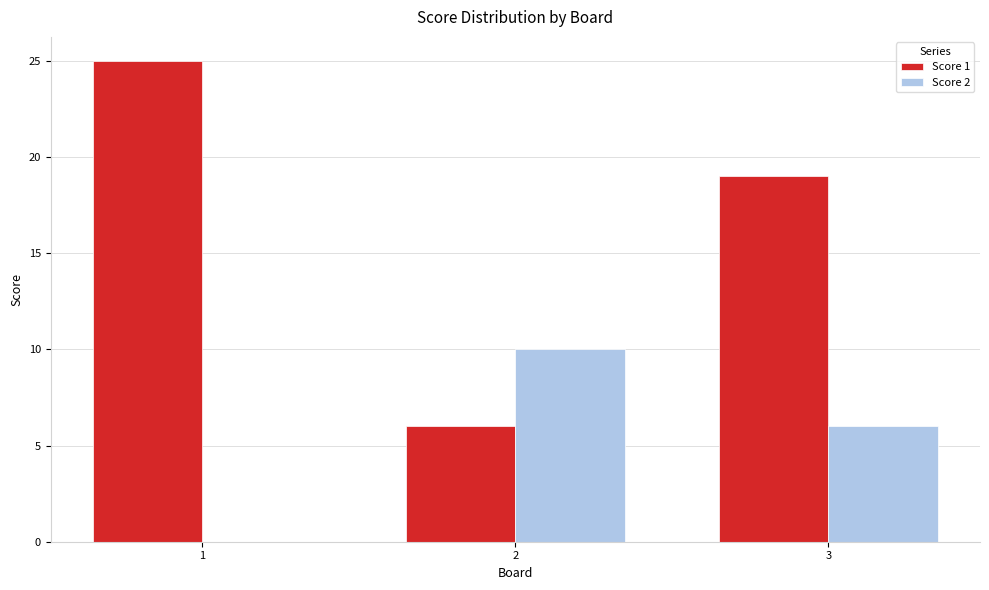

Which series has the largest total across all categories?

Score 1